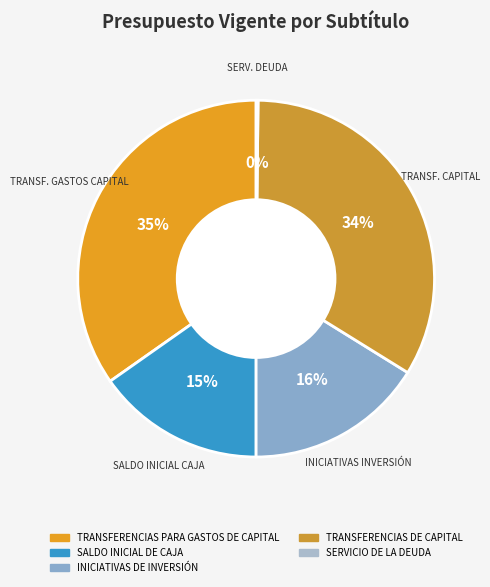

Does SERVICIO DE LA DEUDA account for over 50% of the chart?

No